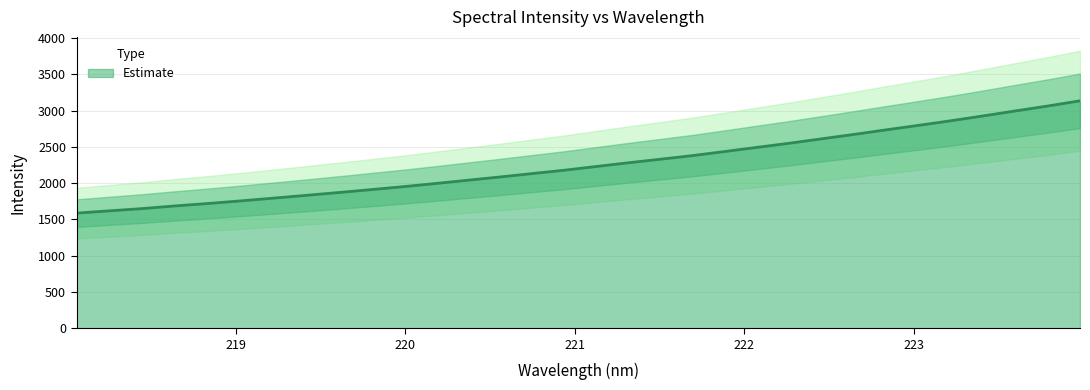

What is the change in value from 219.3979 to 220.1623?

+163.1